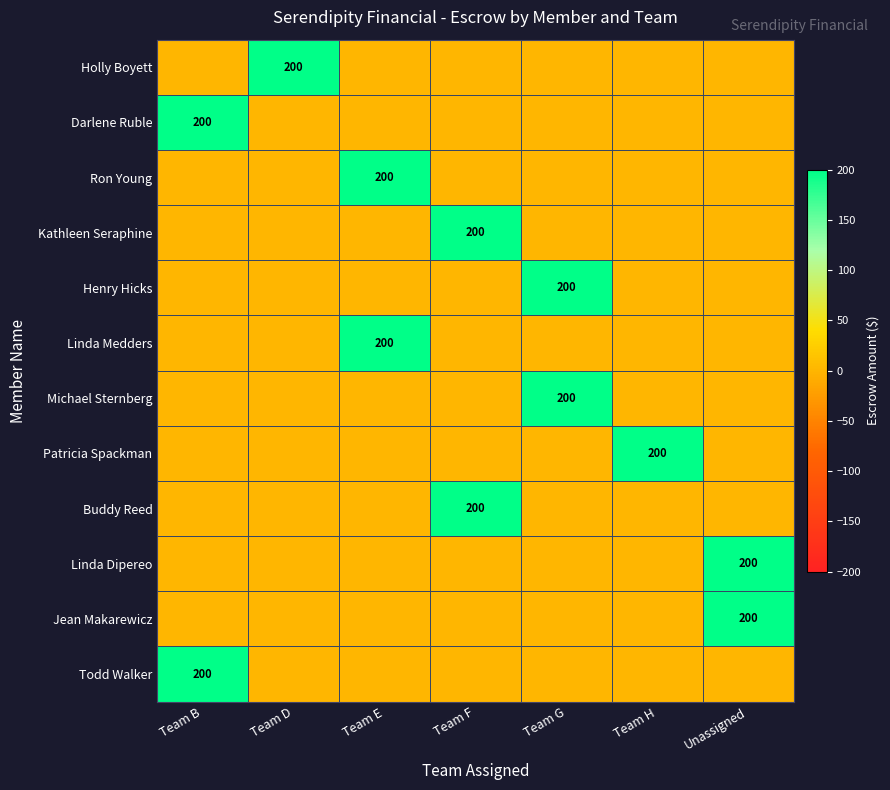

The value of Buddy Reed at Team F is 200. True or false?

True